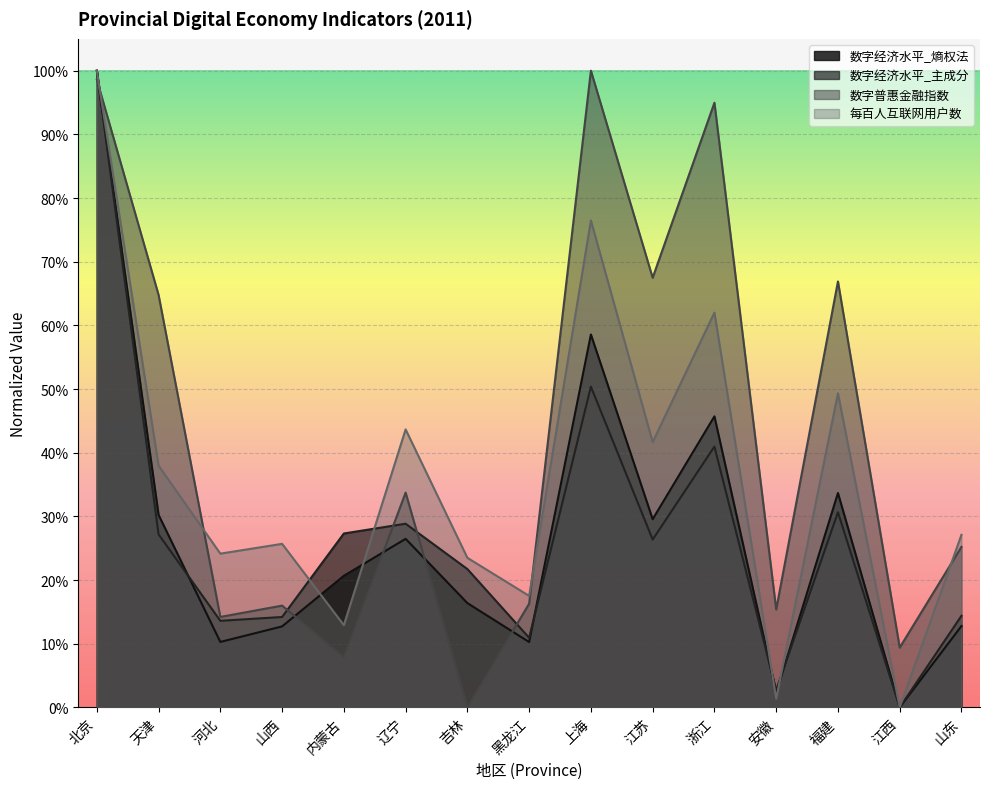

Which series has the largest total across all categories?

数字普惠金融指数